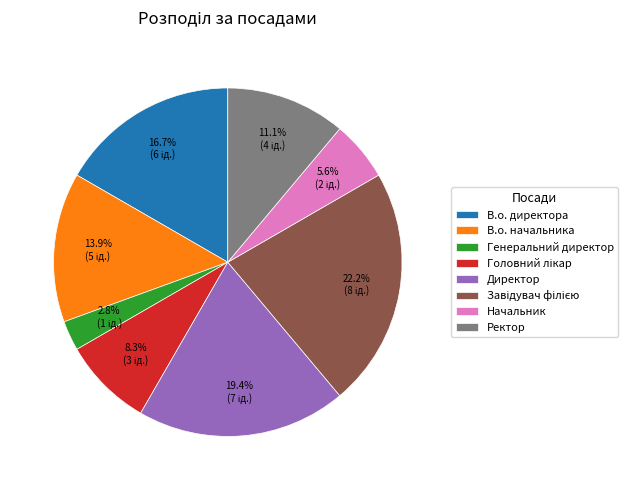

The В.о. директора slice represents 5% of the pie. True or false?

False